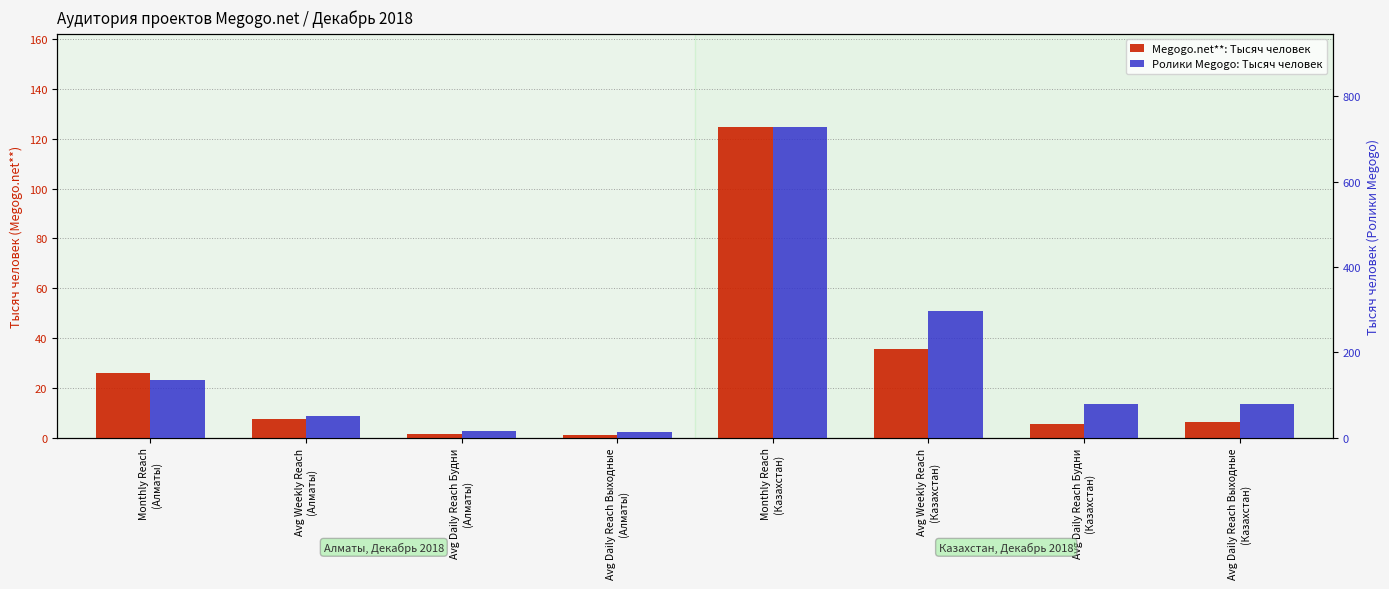

Is the value of Megogo.net**: Тысяч человек at Avg Daily Reach Выходные
(Алматы) greater than the value of Ролики Megogo: Тысяч человек at Avg Weekly Reach
(Казахстан)?

No